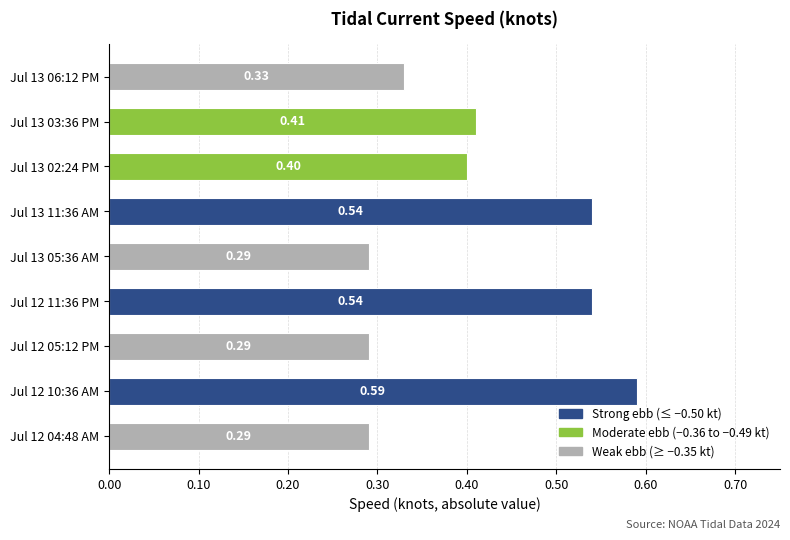

What is the sum of all values?

3.7